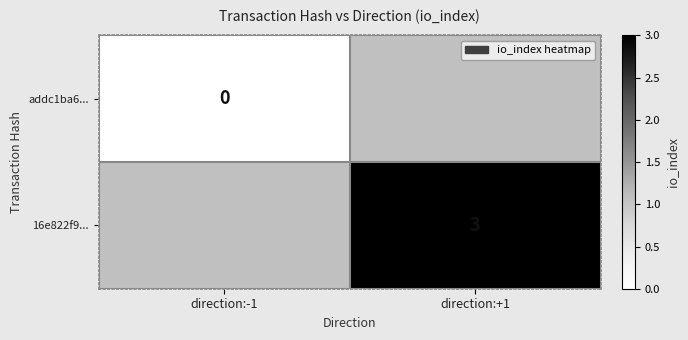

Is the value of 16e822f9... at direction:+1 greater than the value of addc1ba6... at direction:-1?

Yes